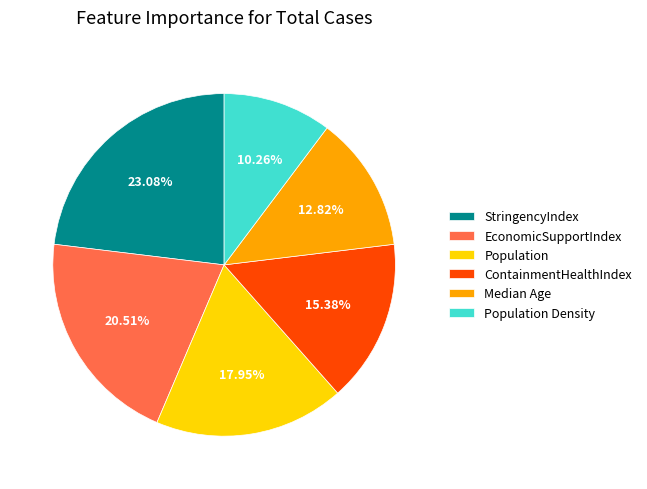

Do Population Density and EconomicSupportIndex together represent more than half of the pie?

No